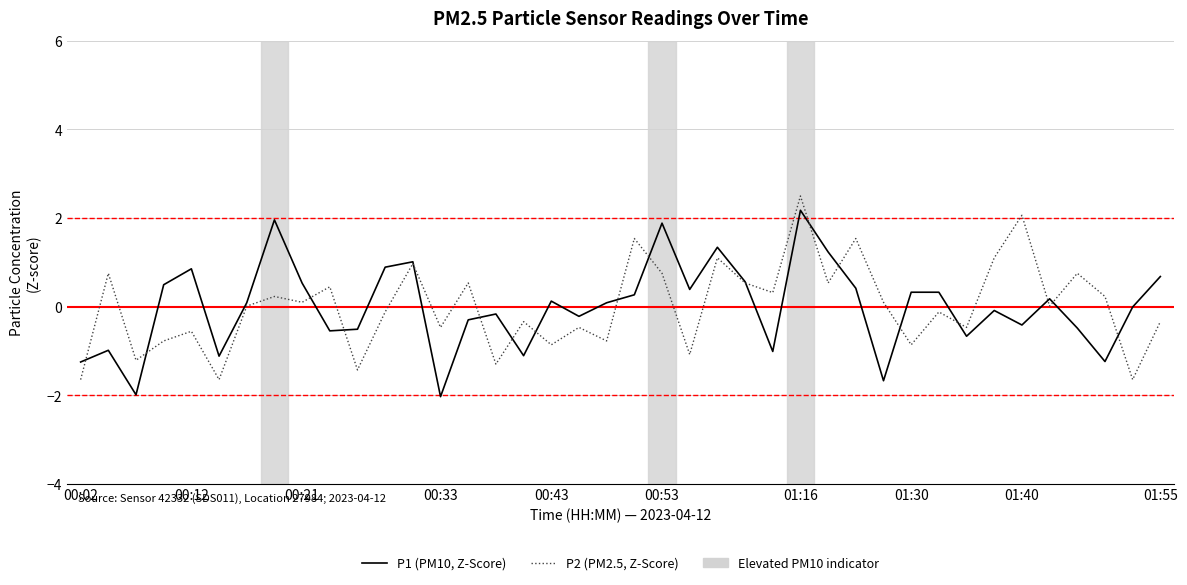

How many lines are shown in the chart?

2